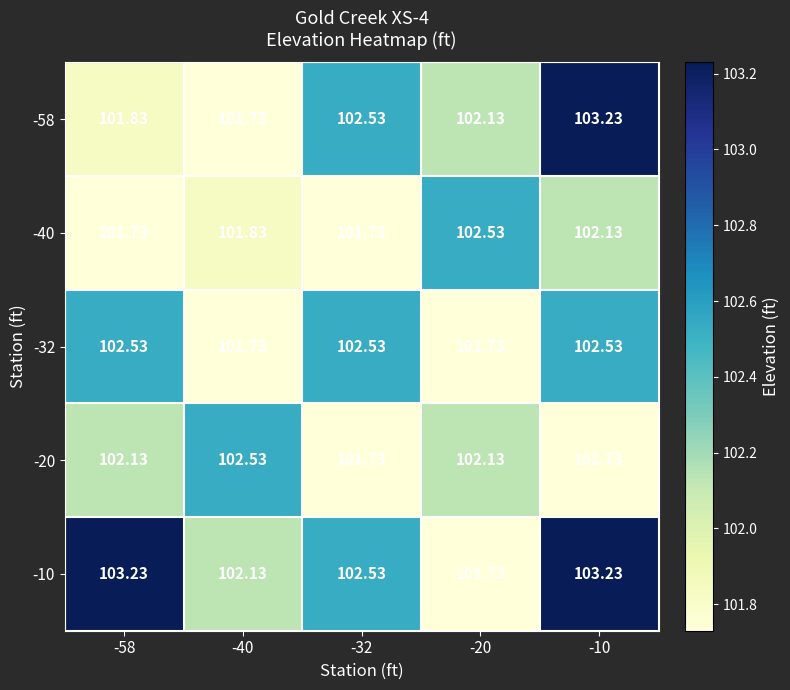

What is the minimum value shown in the chart?

101.7